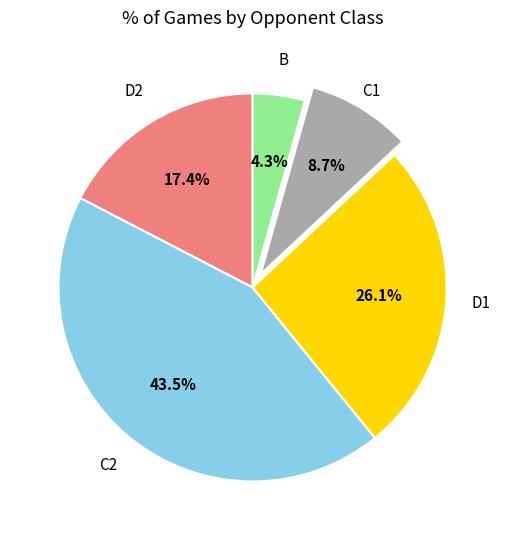

Rank the categories by value from highest to lowest.

C2, D1, D2, C1, B